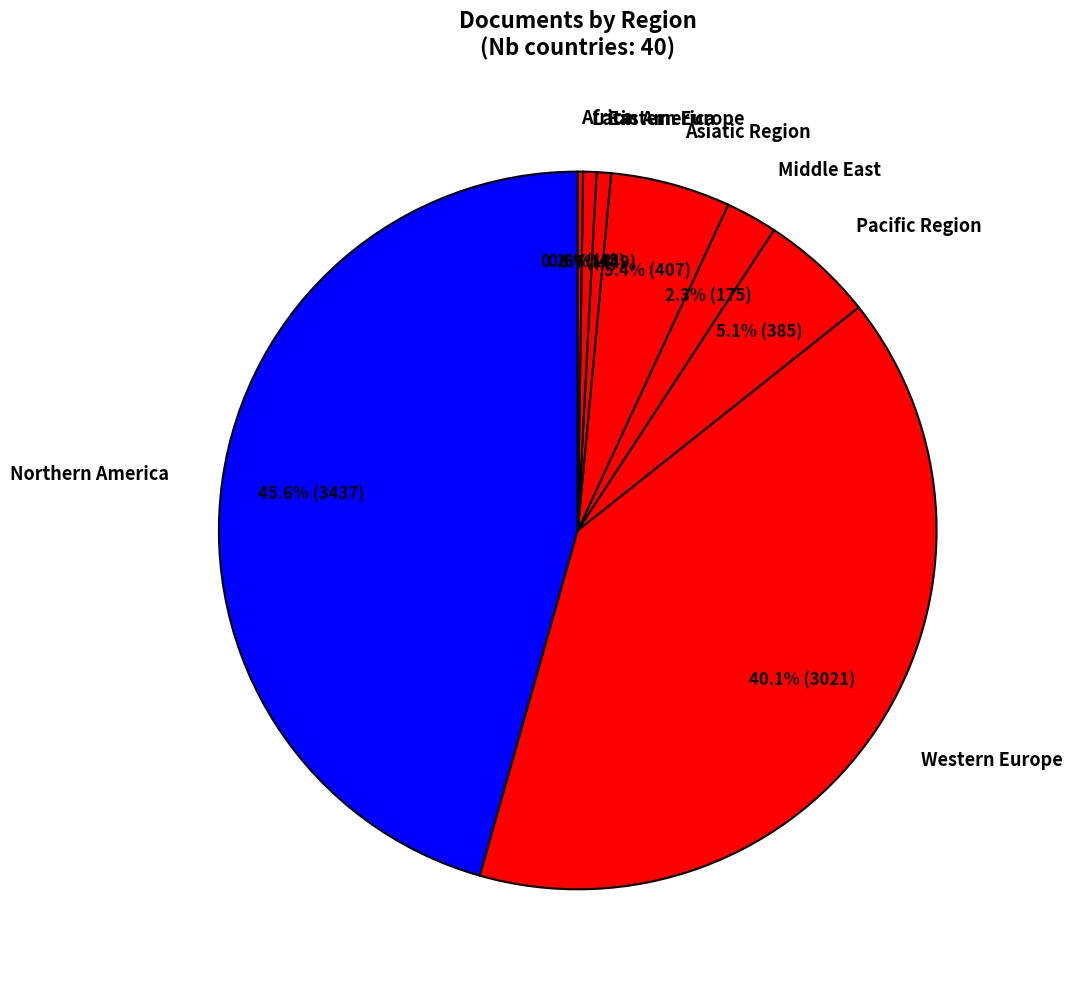

What is the ratio of the value at Pacific Region to the value at Western Europe?

0.1